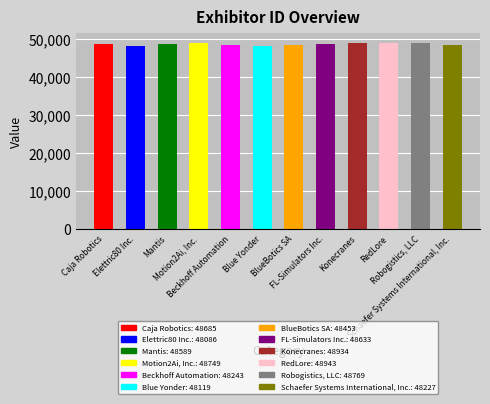

True or false: the data shows 79721 at Blue Yonder.

False